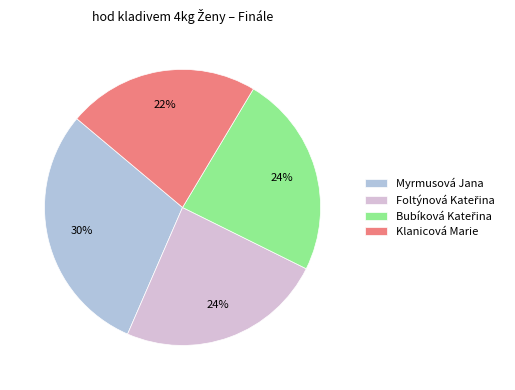

True or false: Myrmusová Jana accounts for 16% of the total.

False